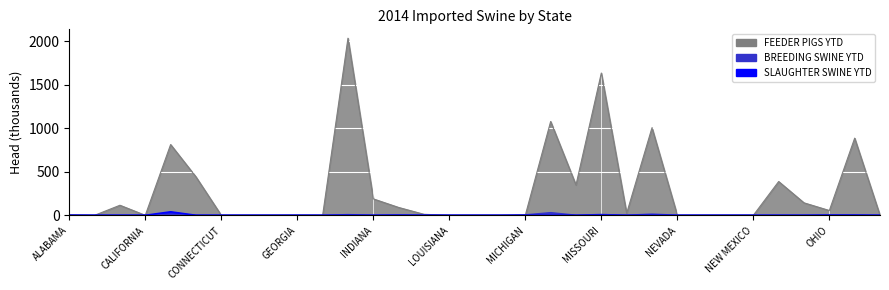

Between CALIFORNIA and NORTH CAROLINA, which series saw the biggest shift?

FEEDER PIGS YTD